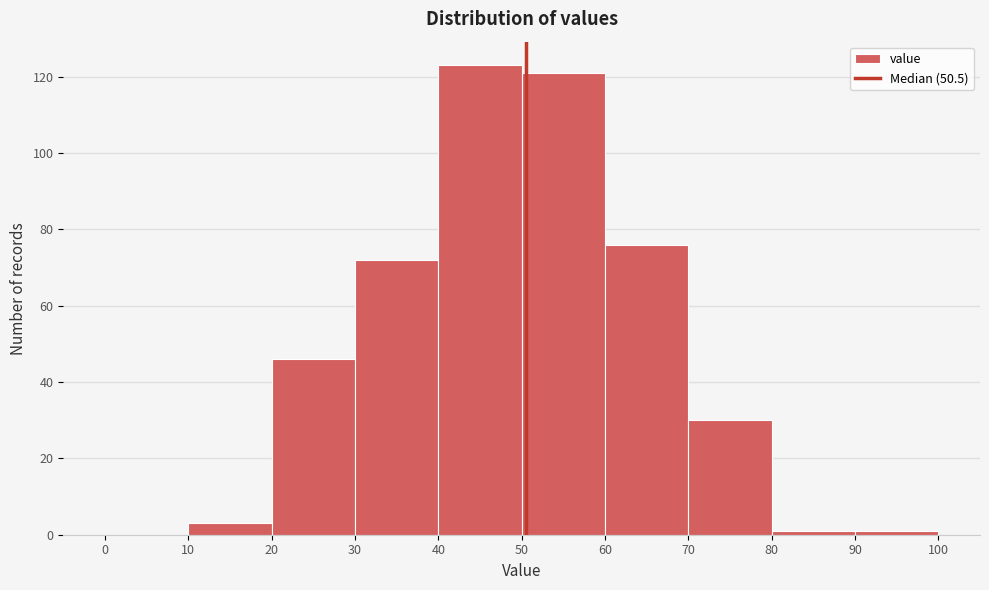

Which range on the x-axis has the tallest bar?

40 to 50